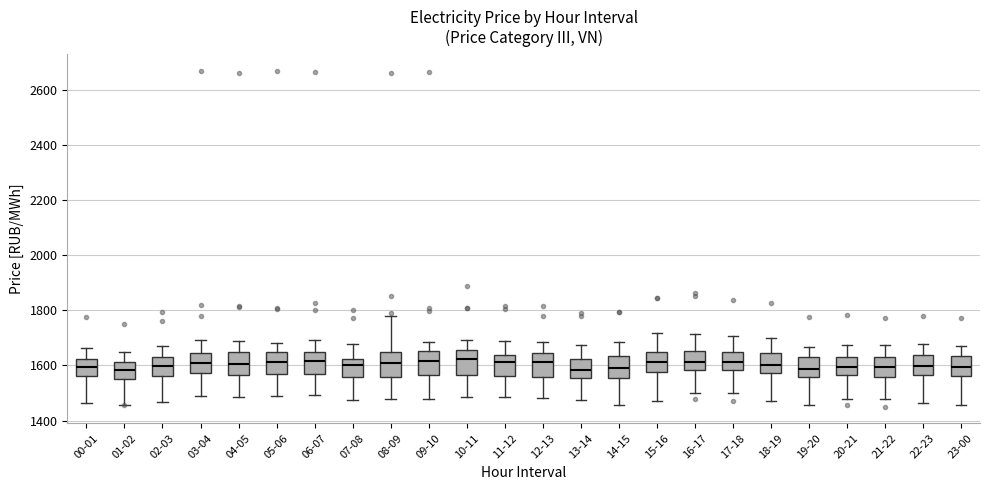

Reading left to right, read every box against the y-axis: the position of its median line, the range the box covers, and the ends of its whiskers. The values are not printed on the chart, so give them approximately, as read against the axis.

00-01: median 1600, box 1560 to 1620, whiskers 1460 to 1660
01-02: median 1580, box 1540 to 1620, whiskers 1460 to 1640
02-03: median 1600, box 1560 to 1640, whiskers 1460 to 1680
03-04: median 1600, box 1580 to 1640, whiskers 1480 to 1700
04-05: median 1600, box 1560 to 1640, whiskers 1480 to 1680
05-06: median 1620, box 1560 to 1640, whiskers 1480 to 1680
06-07: median 1620, box 1560 to 1640, whiskers 1500 to 1700
07-08: median 1600, box 1560 to 1620, whiskers 1480 to 1680
08-09: median 1620, box 1560 to 1640, whiskers 1480 to 1780
09-10: median 1620, box 1560 to 1660, whiskers 1480 to 1680
10-11: median 1620, box 1560 to 1660, whiskers 1480 to 1700
11-12: median 1620, box 1560 to 1640, whiskers 1480 to 1680
12-13: median 1620, box 1560 to 1640, whiskers 1480 to 1680
13-14: median 1580, box 1560 to 1620, whiskers 1480 to 1680
14-15: median 1600, box 1560 to 1640, whiskers 1460 to 1680
15-16: median 1620, box 1580 to 1640, whiskers 1480 to 1720
16-17: median 1620, box 1580 to 1660, whiskers 1500 to 1720
17-18: median 1620, box 1580 to 1660, whiskers 1500 to 1700
18-19: median 1600, box 1580 to 1640, whiskers 1460 to 1700
19-20: median 1580, box 1560 to 1620, whiskers 1460 to 1660
20-21: median 1600, box 1560 to 1640, whiskers 1480 to 1680
21-22: median 1600, box 1560 to 1620, whiskers 1480 to 1680
22-23: median 1600, box 1560 to 1640, whiskers 1460 to 1680
23-00: median 1600, box 1560 to 1640, whiskers 1460 to 1680